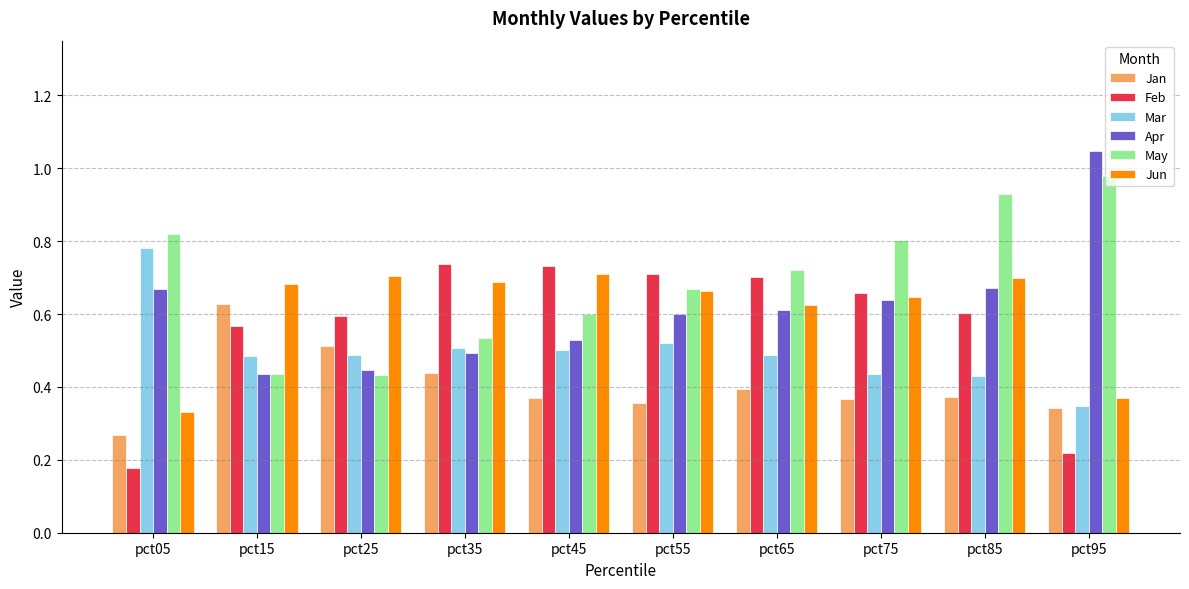

Which category has the lowest value across all series?

pct05